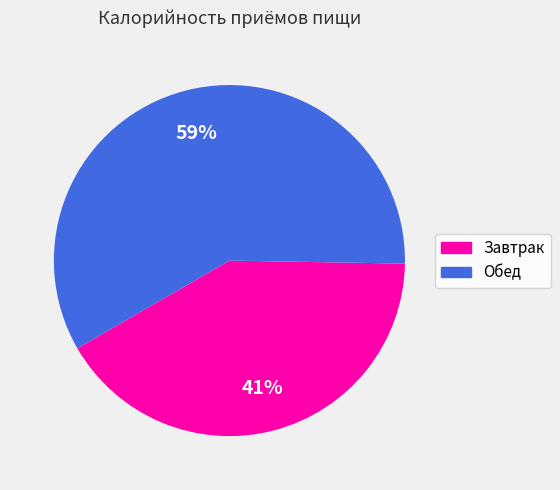

Which category has the smallest portion of the pie?

Завтрак